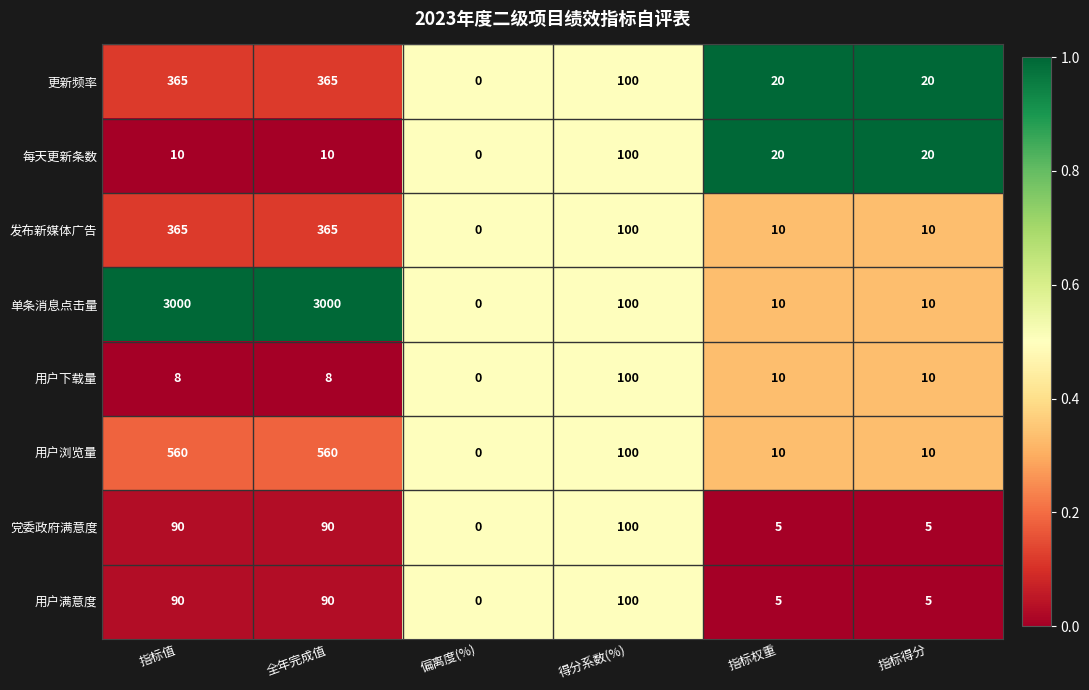

How many series are shown in this chart?

8